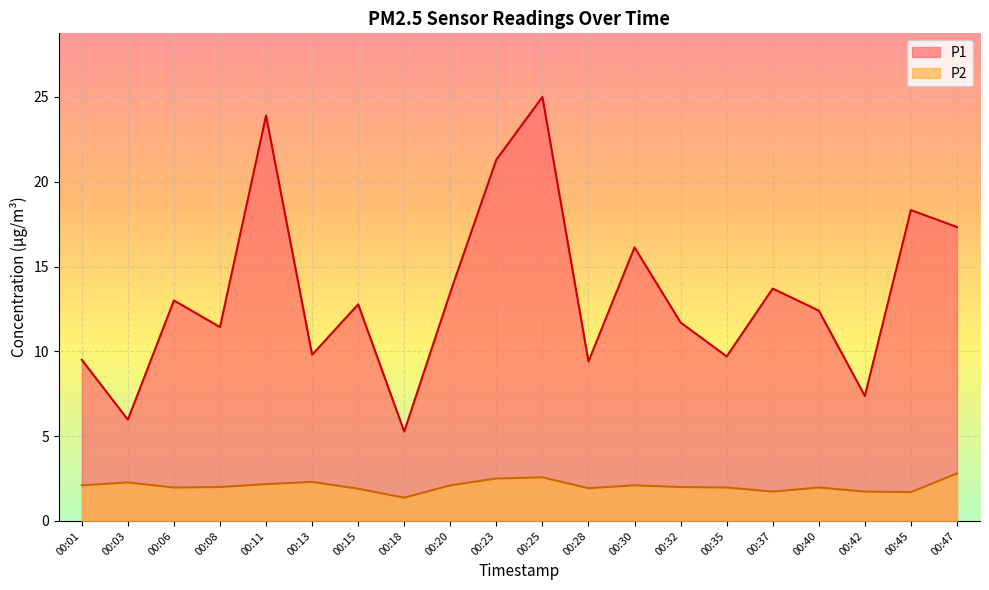

True or false: P2 has a value of 0.7 at 00:40.

False